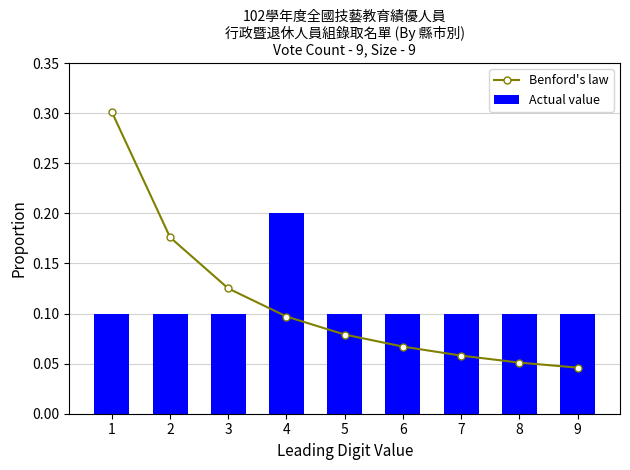

True or false: Actual value has a value of 0.1 at 5.

True